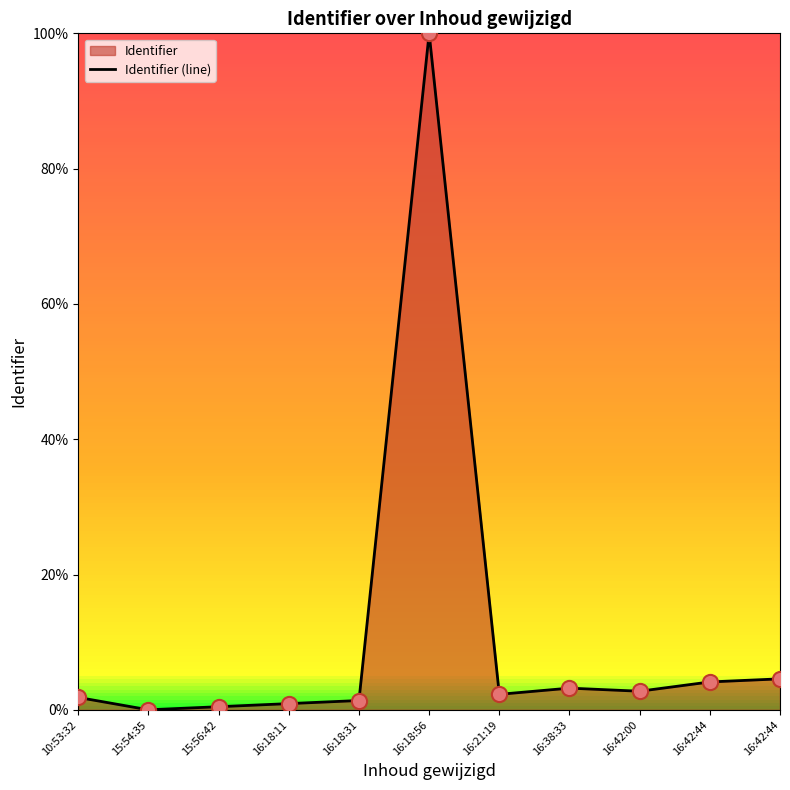

Between 16:42:44 and 16:21:19, which is larger?

16:42:44